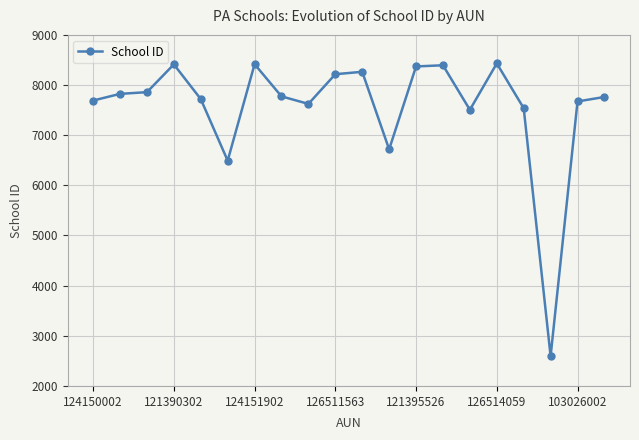

What is the difference between the maximum and minimum values?

5838